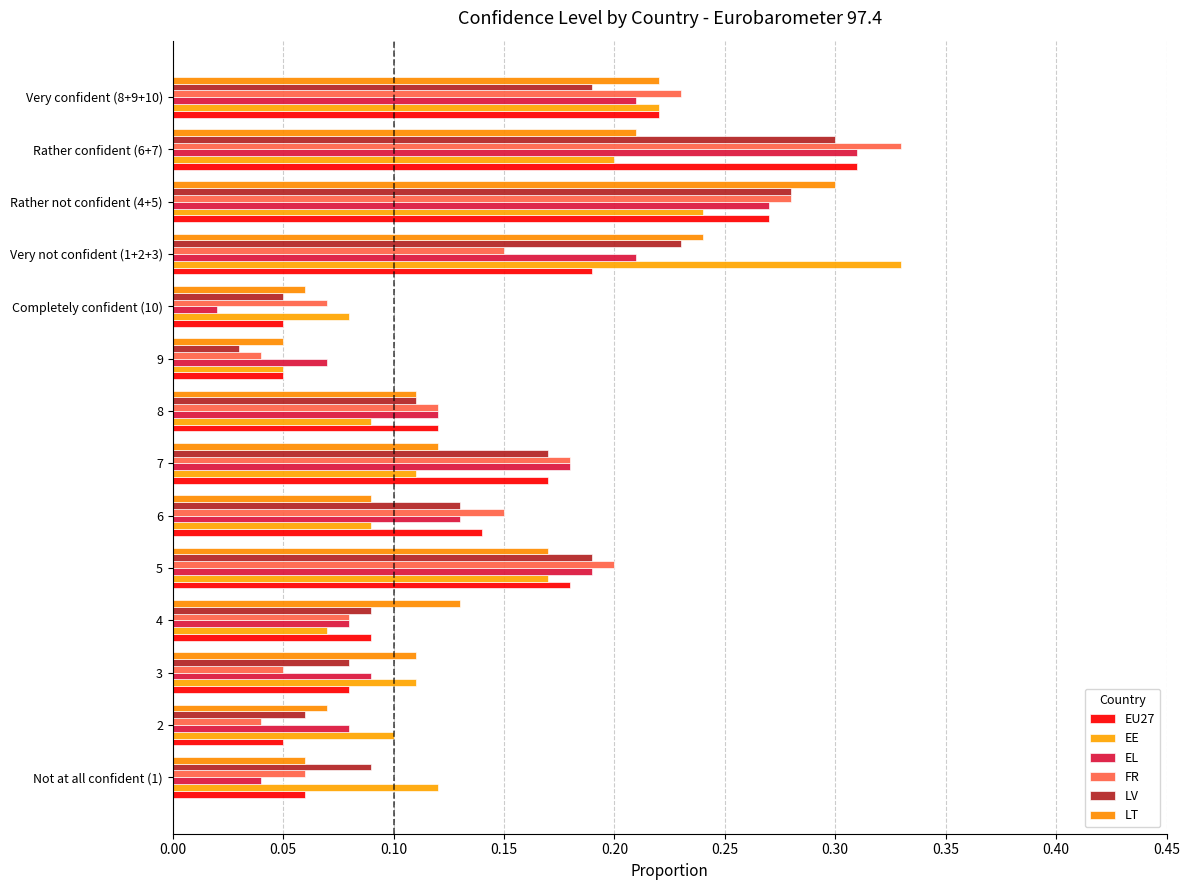

At which label is LV closest to 0?

9